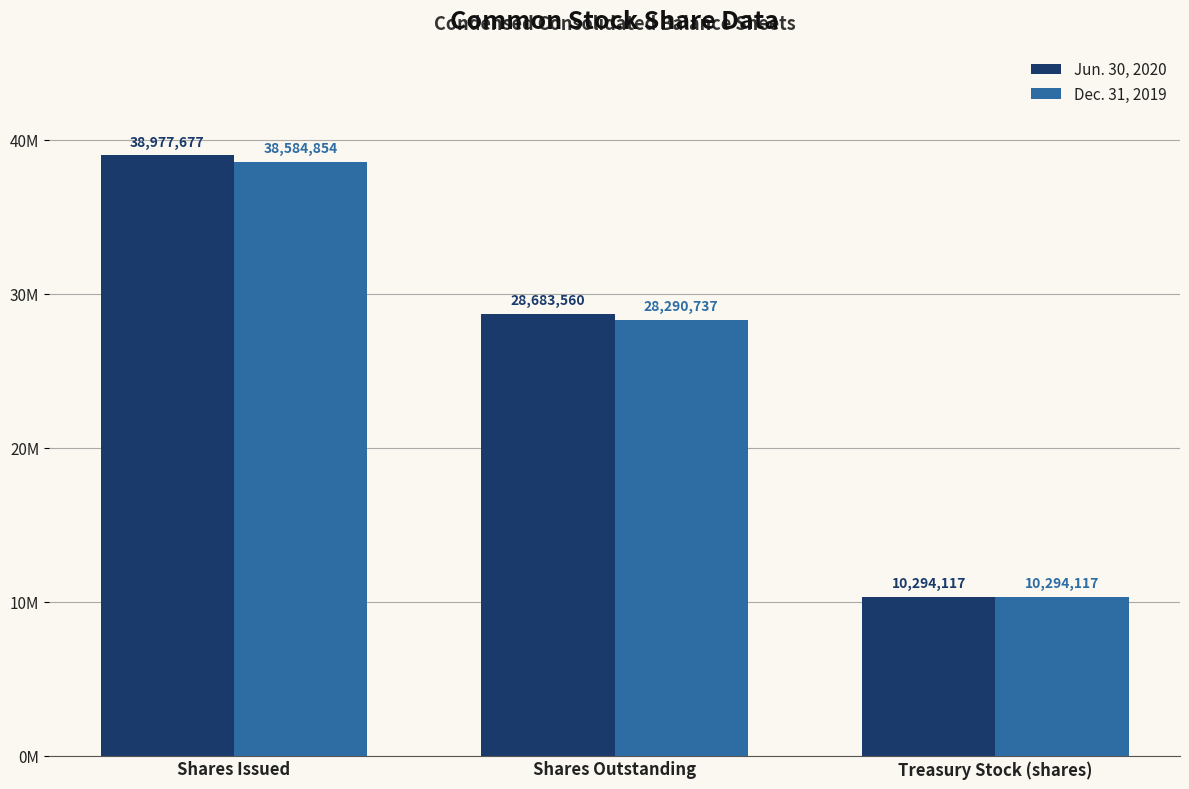

Which series has the largest total across all categories?

Jun. 30, 2020